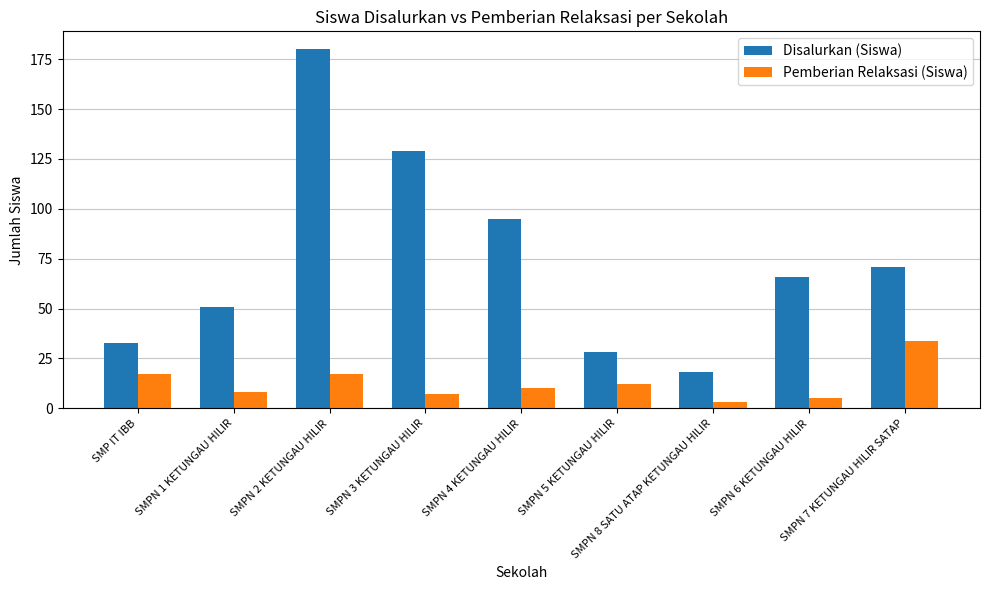

Are the bars horizontal?

No